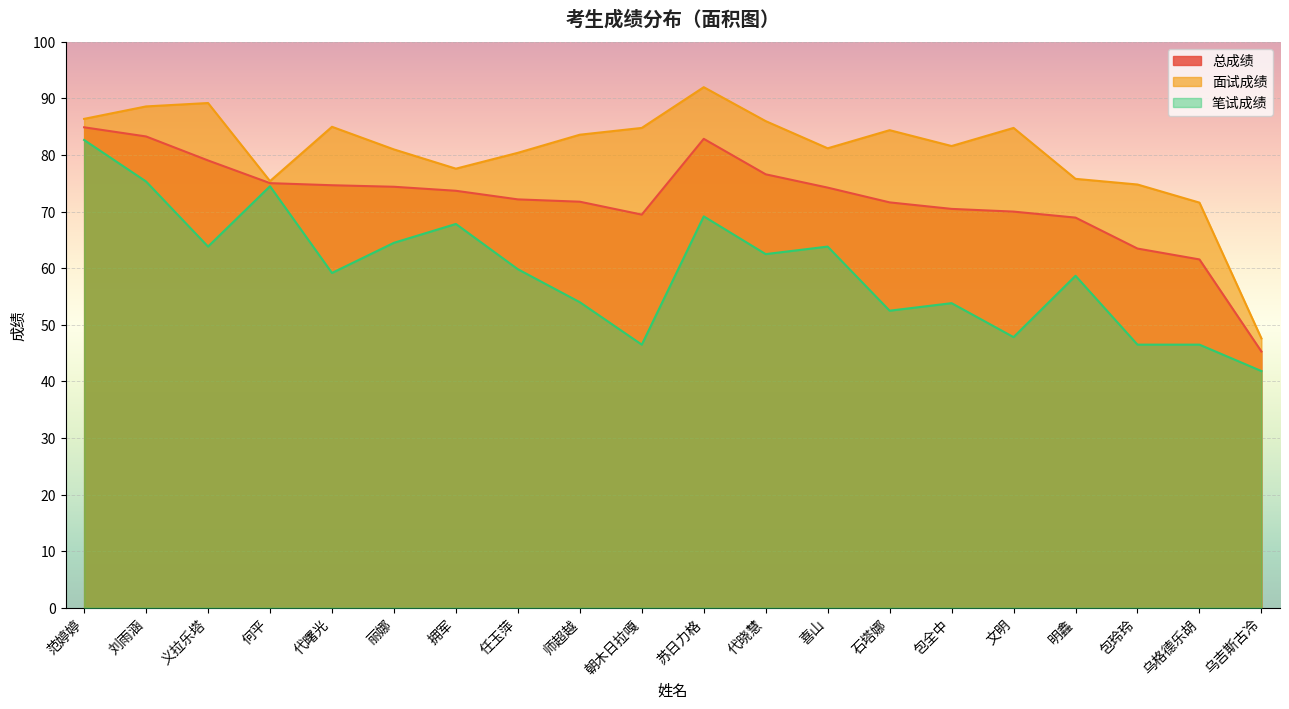

True or false: 面试成绩 has more than 2 points higher than both neighbors.

True